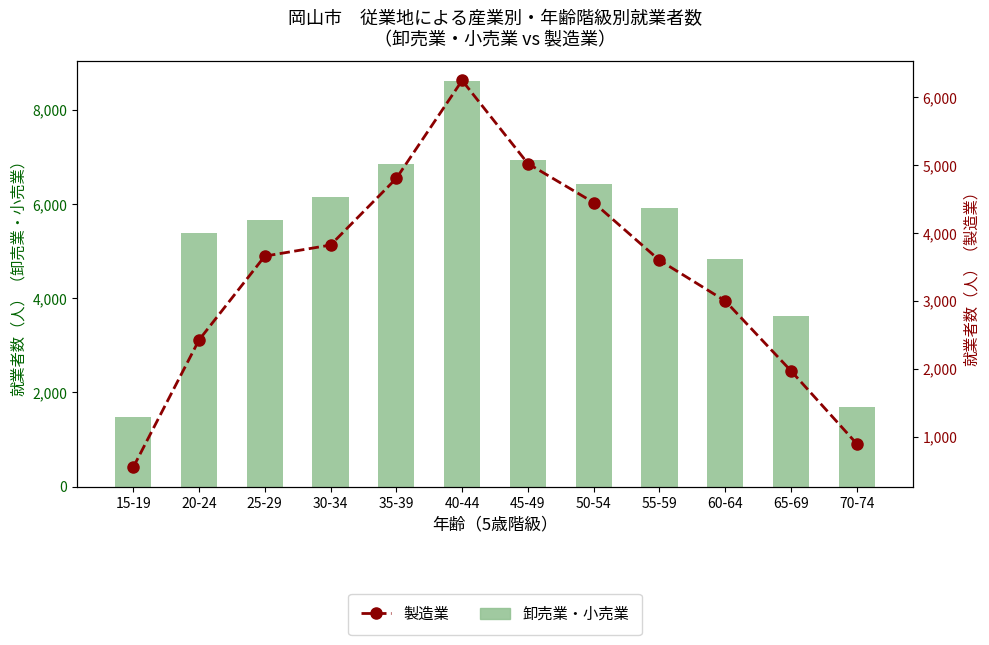

How many values in the 製造業 series are below 3659?

6